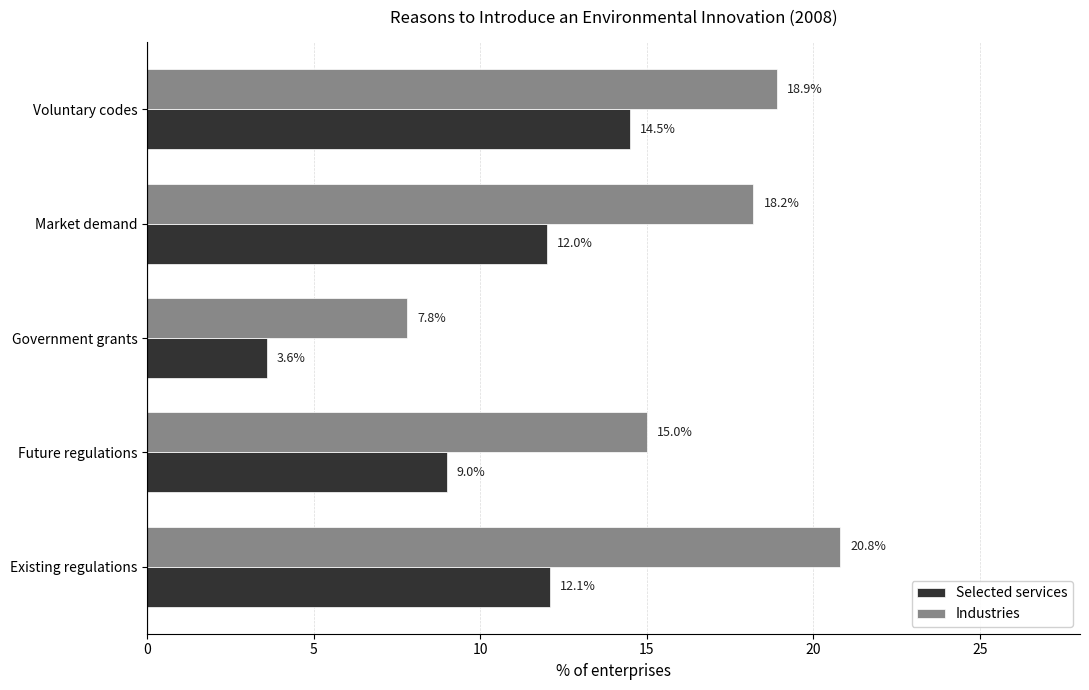

True or false: Industries has a value of 23.2 at Future regulations.

False